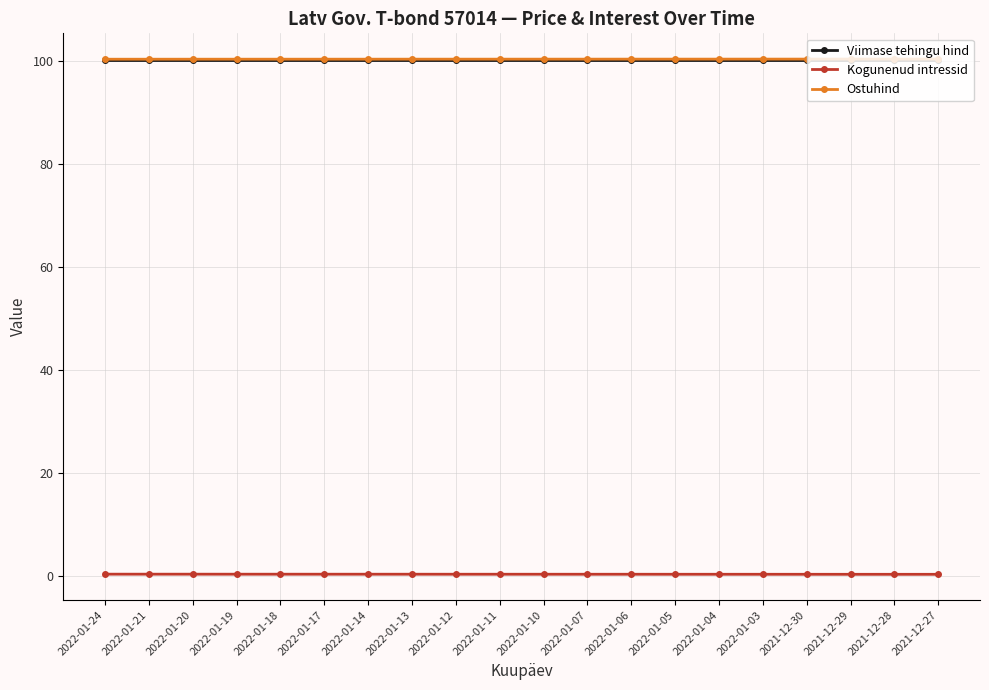

What is the label of the 17th point from the right?

2022-01-19